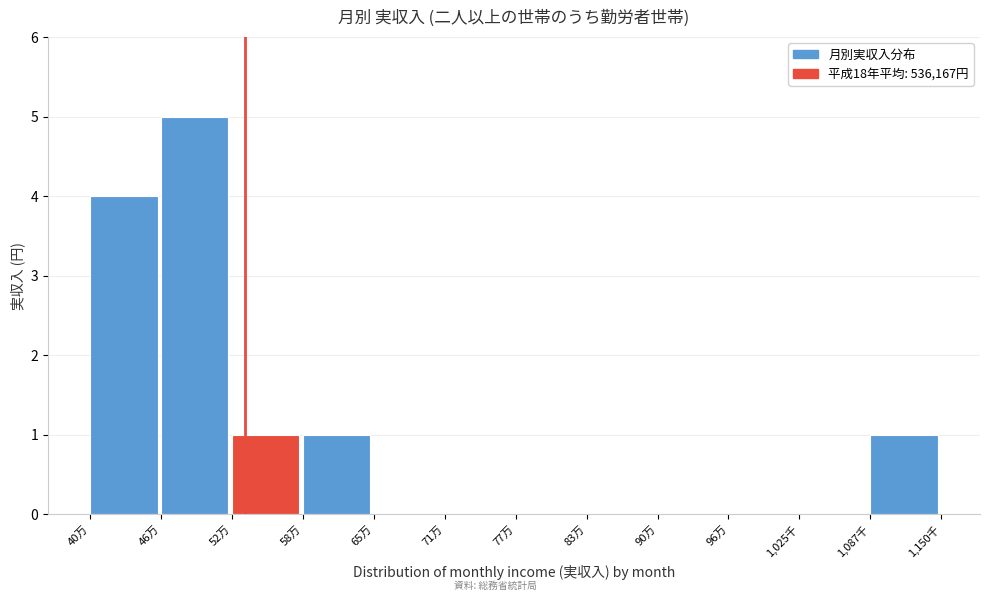

Reading left to right, extract all data points from this chart.

40万=4	46万=5	52万=1	58万=1	65万=0	71万=0	77万=0	83万=0	90万=0	96万=0	1,025千=0	1,087千=1